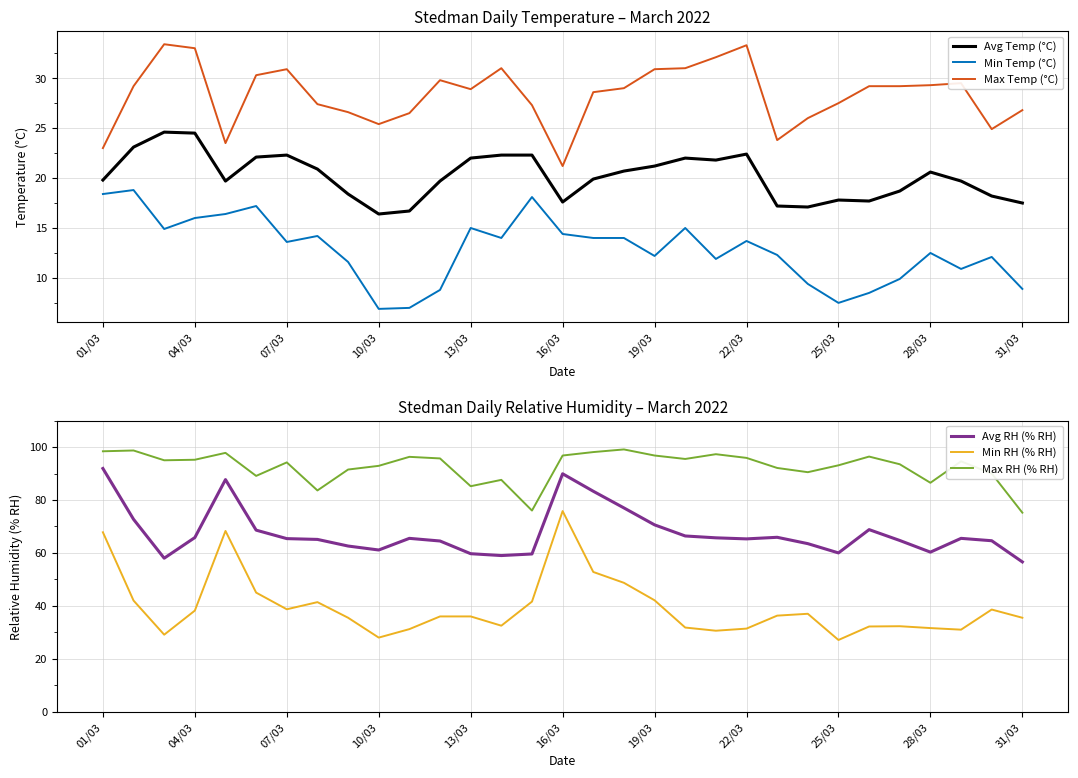

The Max Temp (°C) series shows 25.4 at 10/03. True or false?

True